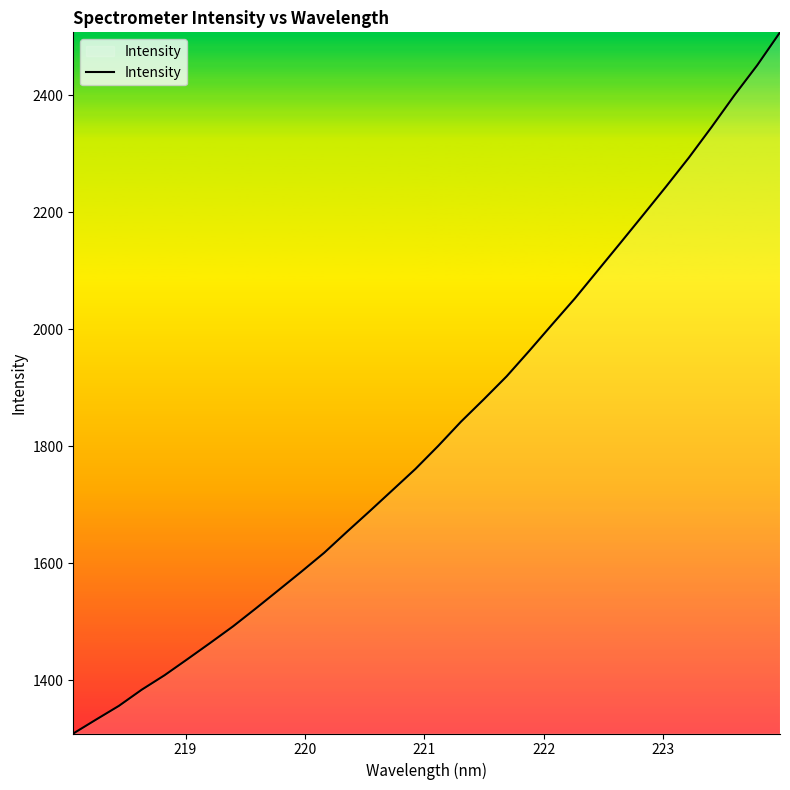

What is the maximum value shown in the chart?

2507.4